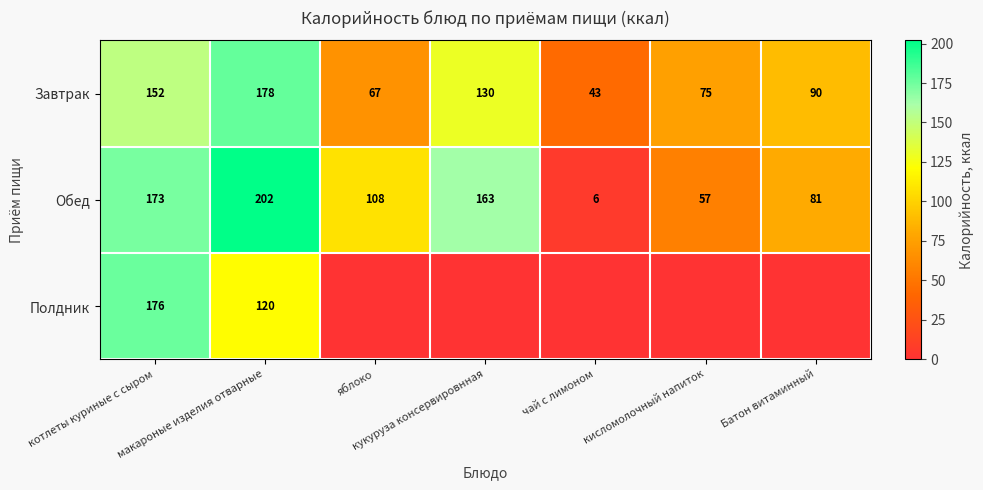

Count the number of data series in this chart.

3